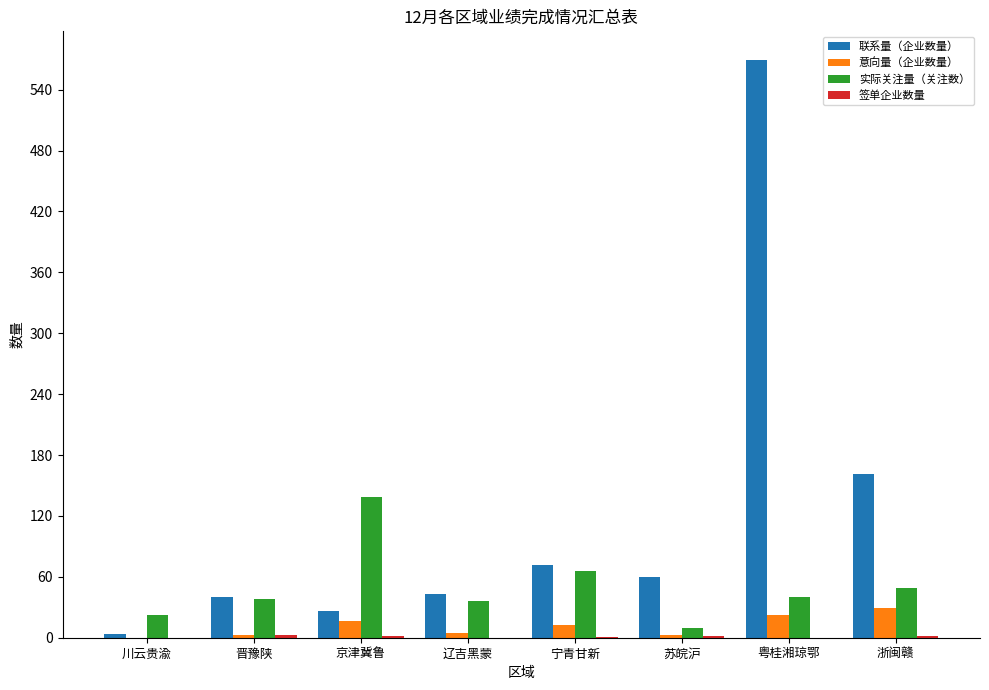

At which label does 实际关注量（关注数） reach its peak?

京津冀鲁